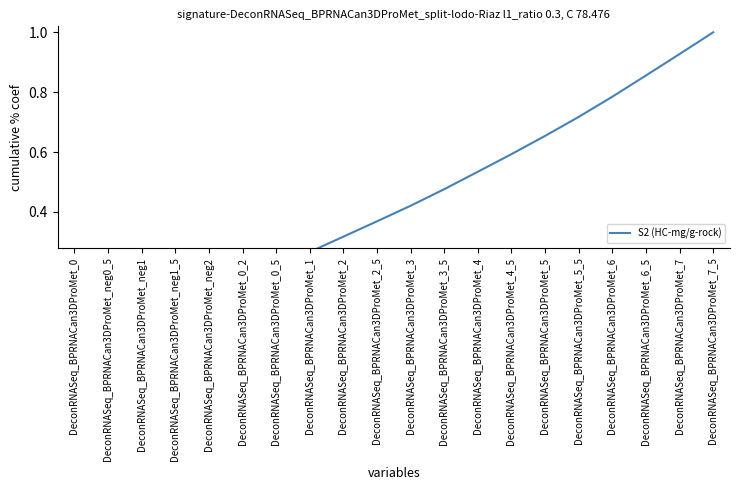

What position from the left is DeconRNASeq_BPRNACan3DProMet_4?

13